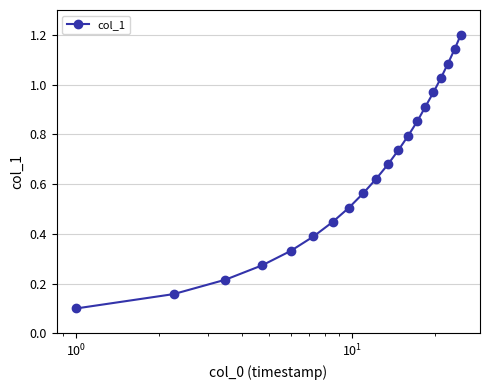

What is the sum of all values?

13.0